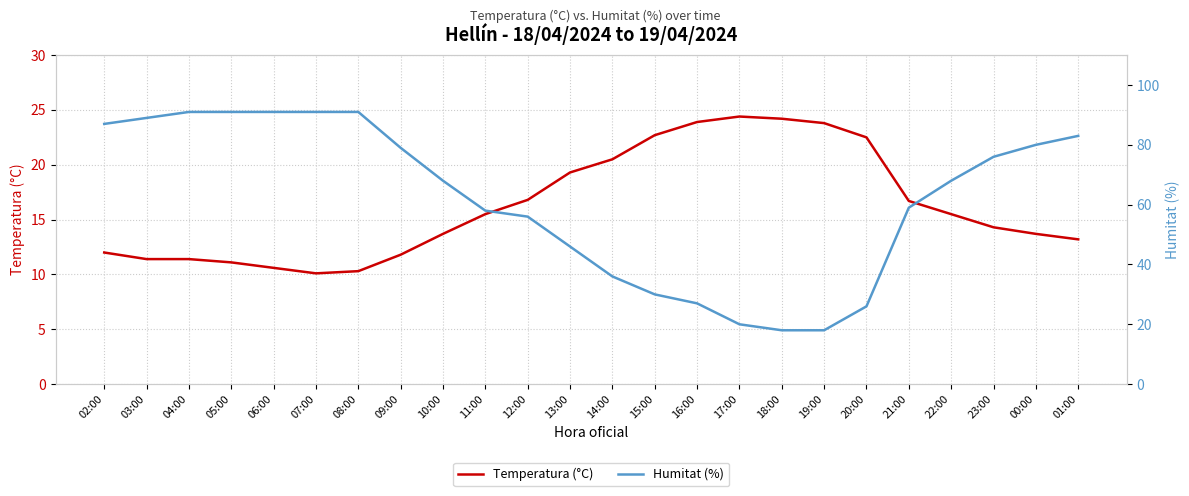

Reading left to right, what are all the values shown in this chart?

Temperatura (°C): 02:00=12.0	03:00=11.4	04:00=11.4	05:00=11.1	06:00=10.6	07:00=10.1	08:00=10.3	09:00=11.8	10:00=13.7	11:00=15.5	12:00=16.8	13:00=19.3	14:00=20.5	15:00=22.7	16:00=23.9	17:00=24.4	18:00=24.2	19:00=23.8	20:00=22.5	21:00=16.7	22:00=15.5	23:00=14.3	00:00=13.7	01:00=13.2
Humitat (%): 02:00=87.0	03:00=89.0	04:00=91.0	05:00=91.0	06:00=91.0	07:00=91.0	08:00=91.0	09:00=79.0	10:00=68.0	11:00=58.0	12:00=56.0	13:00=46.0	14:00=36.0	15:00=30.0	16:00=27.0	17:00=20.0	18:00=18.0	19:00=18.0	20:00=26.0	21:00=59.0	22:00=68.0	23:00=76.0	00:00=80.0	01:00=83.0